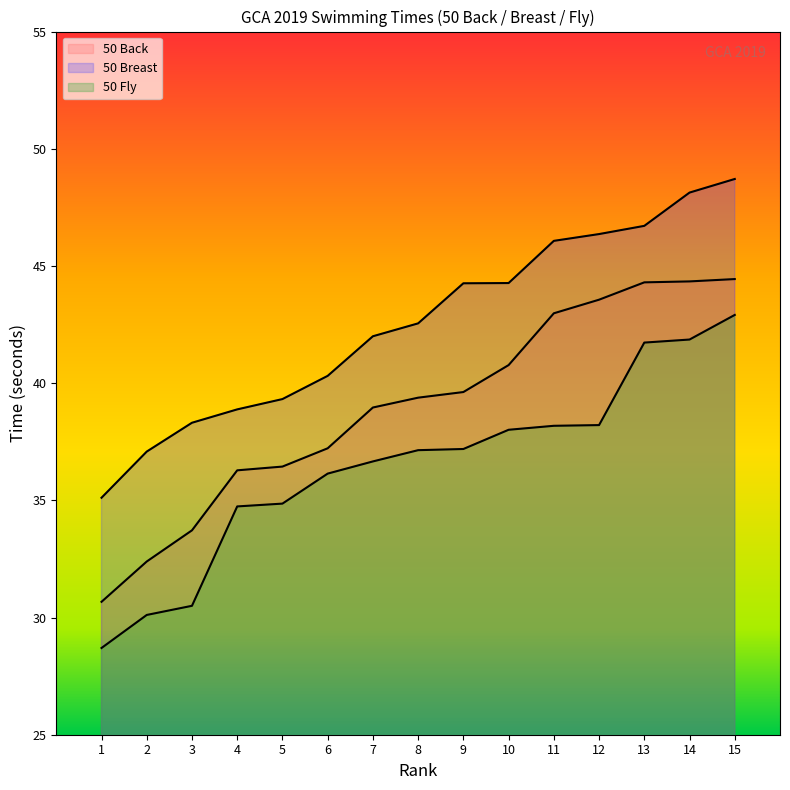

List the labels in order of 50 Back value, largest first.

15, 14, 13, 12, 11, 10, 9, 8, 7, 6, 5, 4, 3, 2, 1